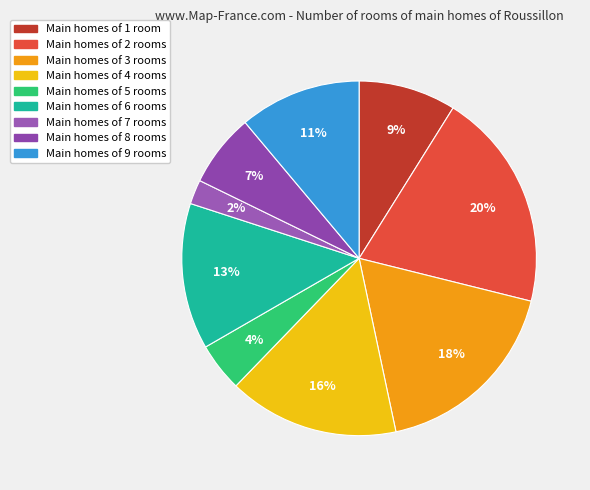

To the nearest percent, what is the difference between the largest and smallest slice percentages?

18%